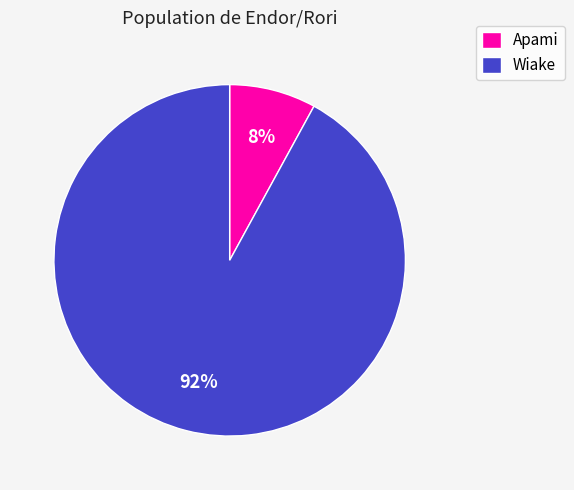

Rank the categories by value from highest to lowest.

Wiake, Apami